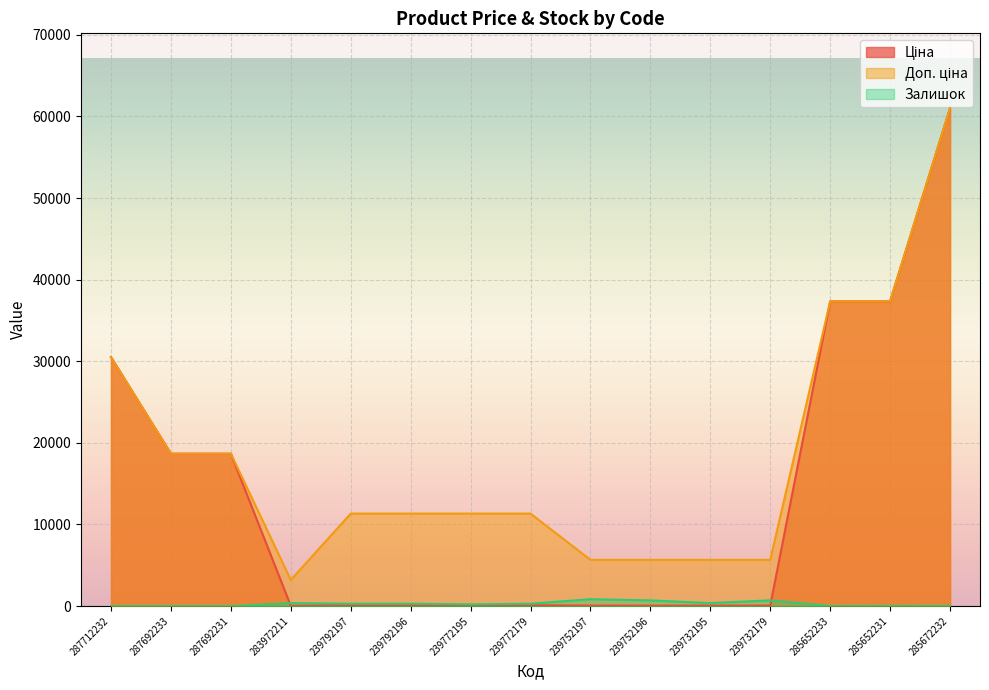

At which label does Залишок first exceed 289?

283972211